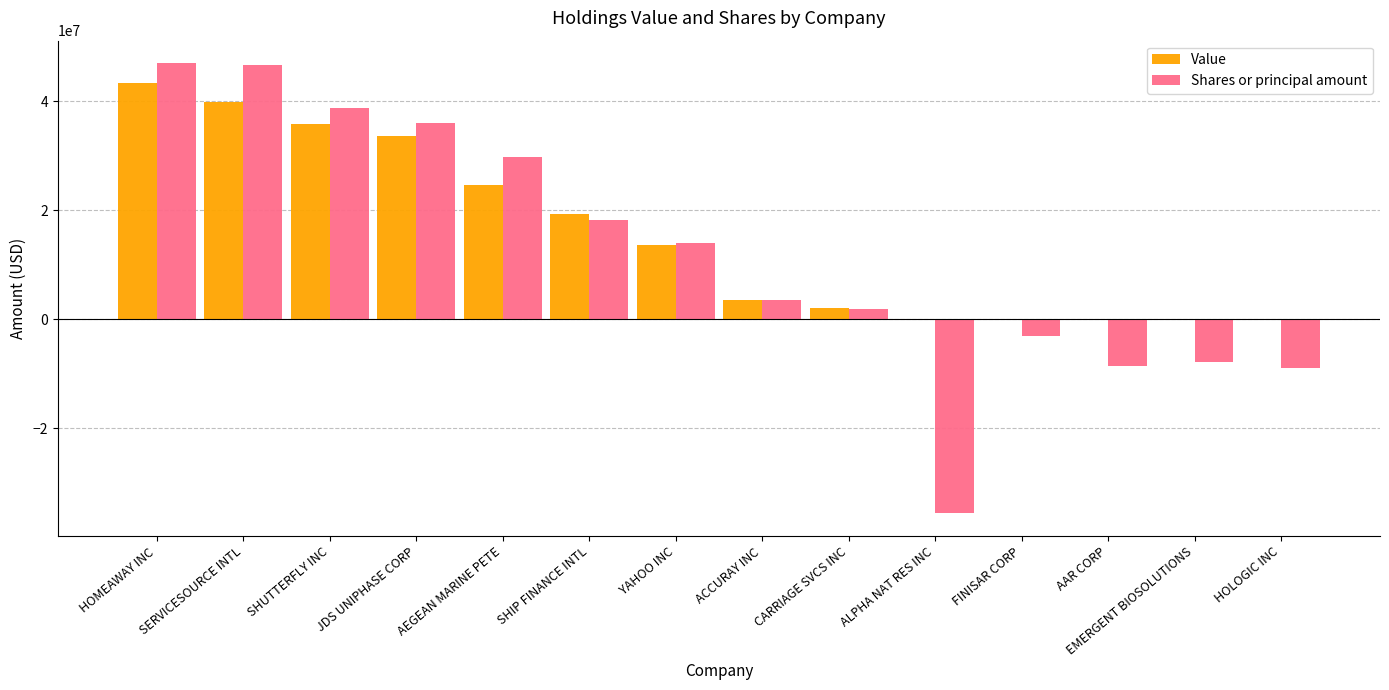

True or false: Value has a value of 26908488 at HOMEAWAY INC.

False